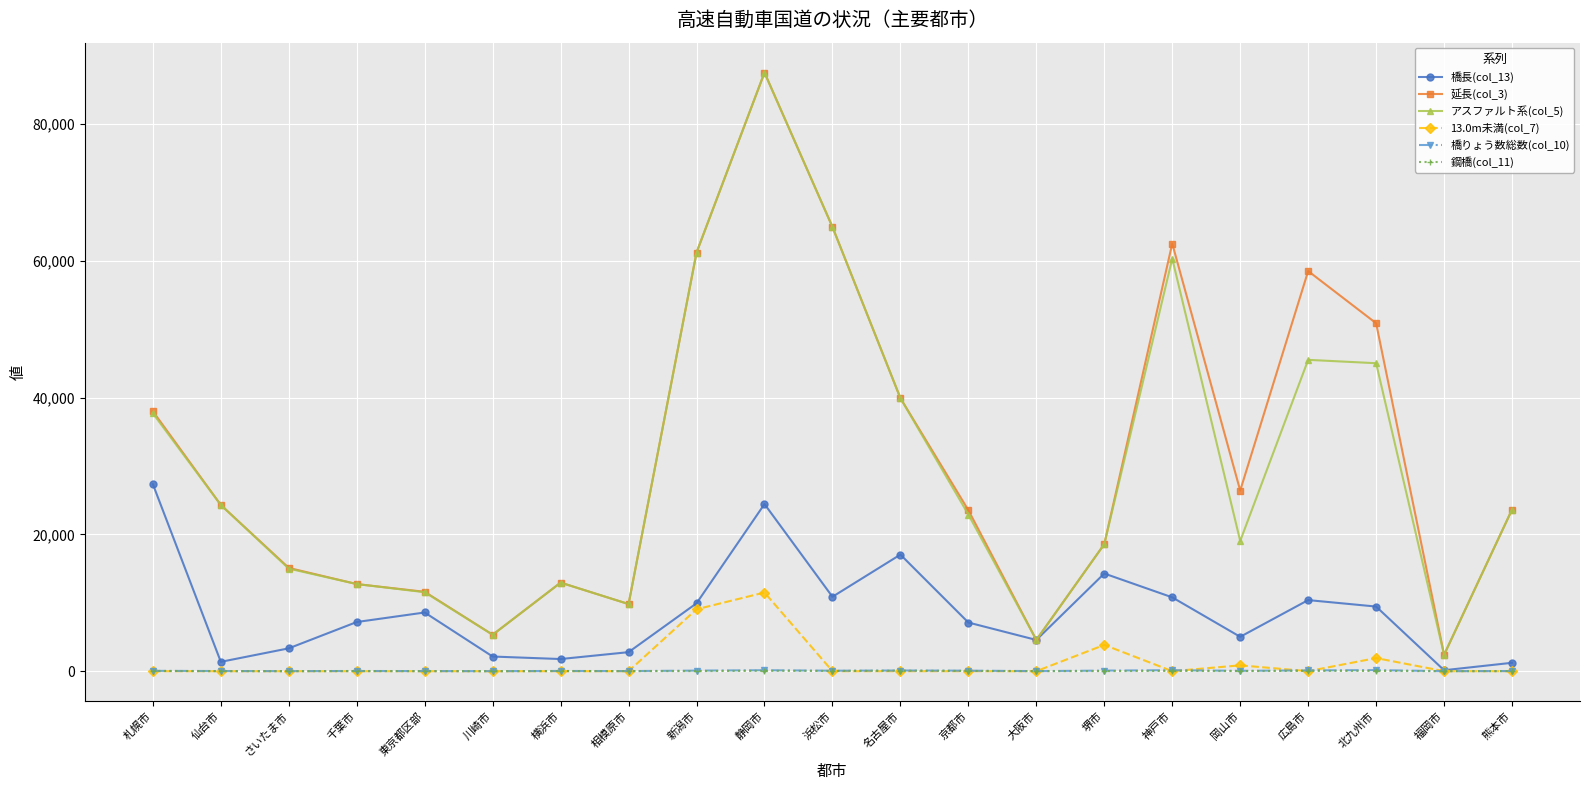

What is the average value of the 橋りょう数総数(col_10) series?

58